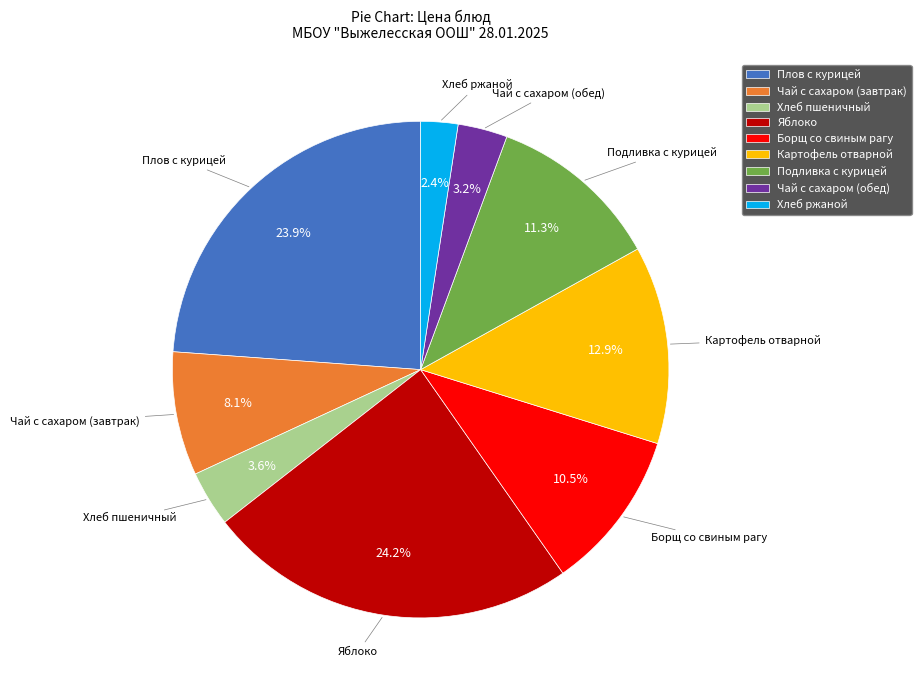

Do Картофель отварной and Борщ со свиным рагу together represent more than half of the pie?

No